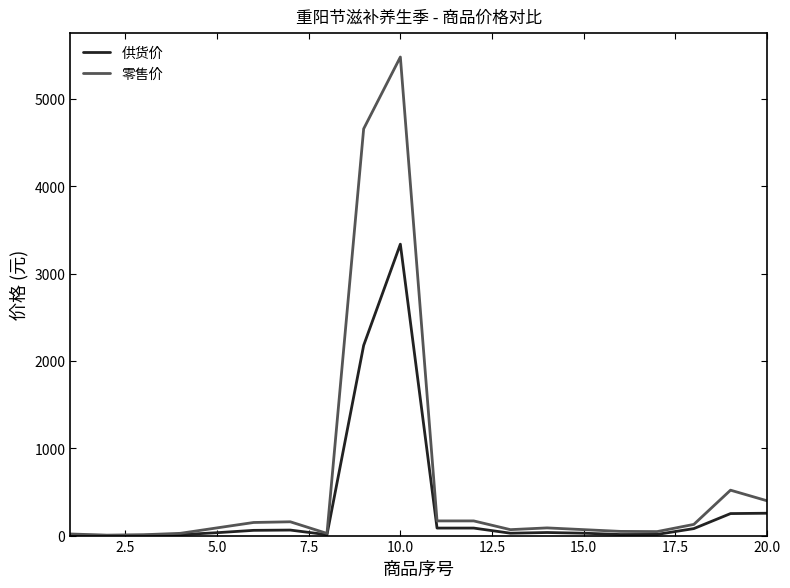

Which series has the largest range (max minus min)?

零售价